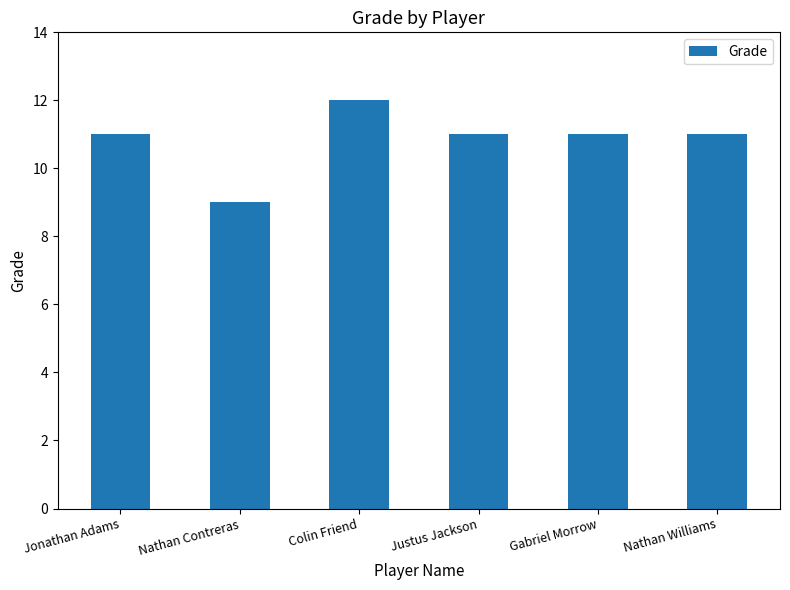

The chart shows a value of 12 at Colin Friend. True or false?

True